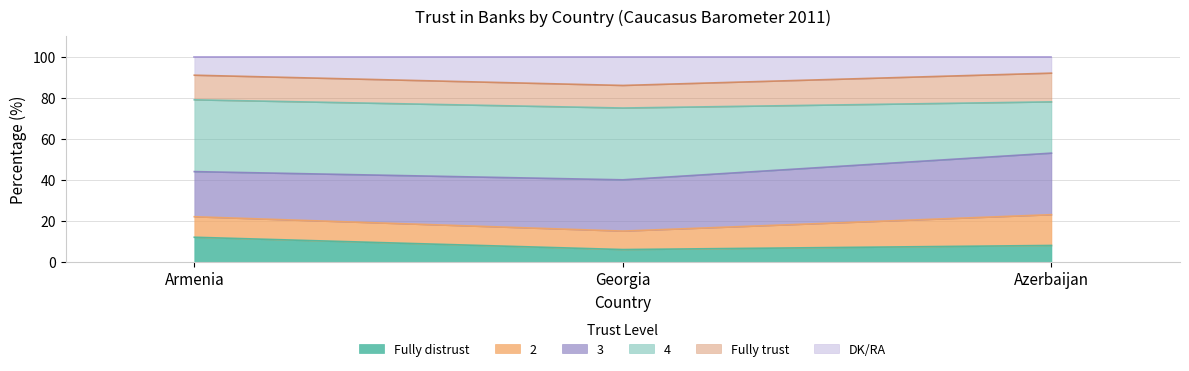

What is the maximum value for Fully distrust?

12